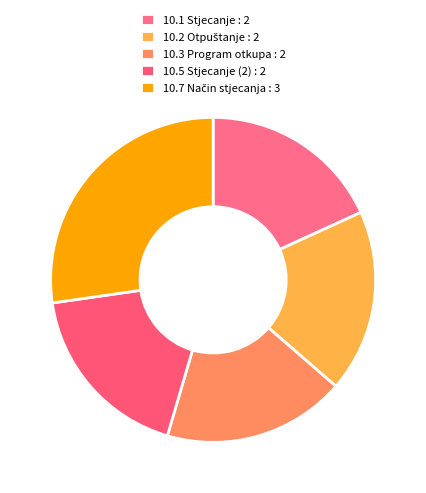

How many segments does this pie chart have?

5